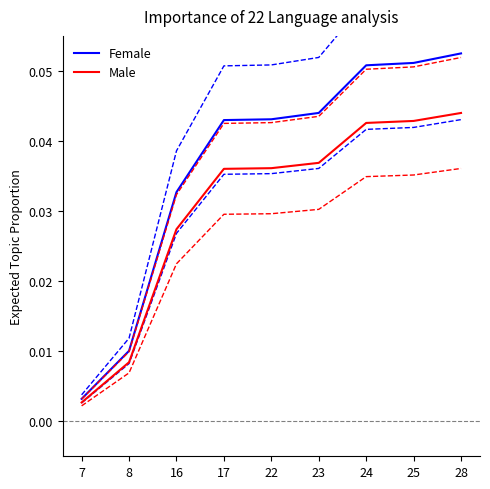

True or false: Female has more than 1 points higher than both neighbors.

False